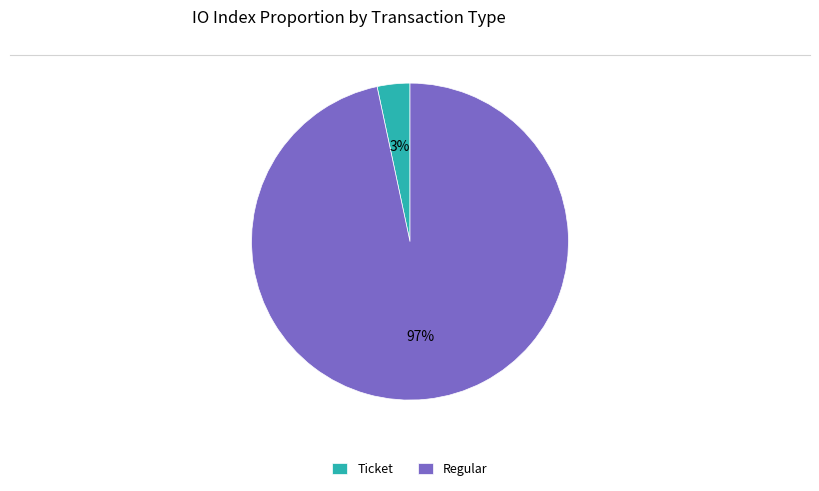

Does any single category account for the majority?

Yes